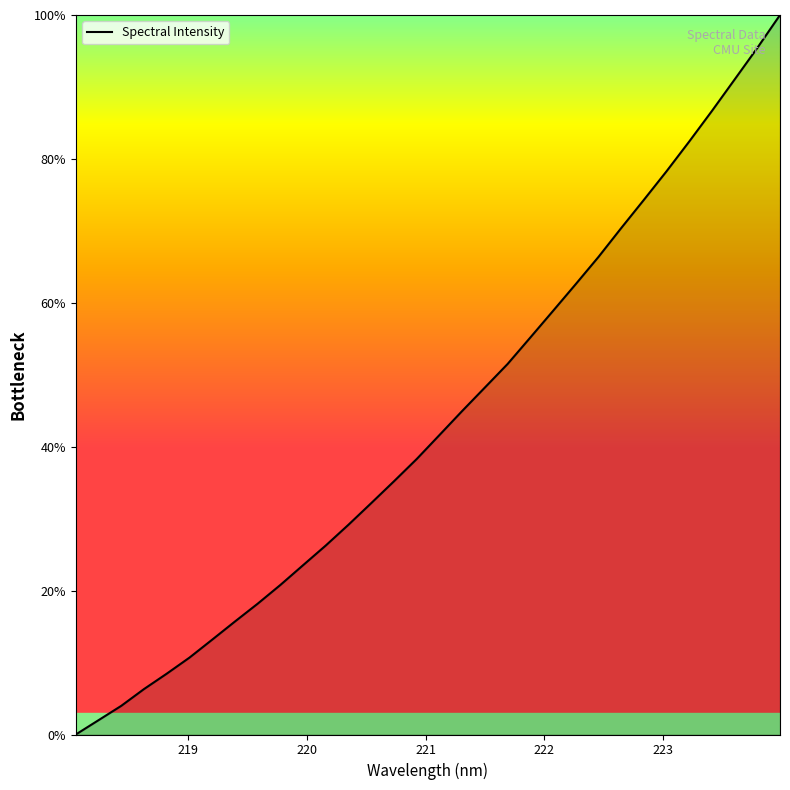

Reading left to right, list all the values displayed in this chart.

0.0	2.0	4.0	6.3	8.5	10.7	13.2	15.7	18.2	20.8	23.5	26.3	29.2	32.2	35.2	38.3	41.6	45.0	48.2	51.5	55.2	58.9	62.6	66.4	70.4	74.3	78.3	82.4	86.7	91.0	95.4	100.0